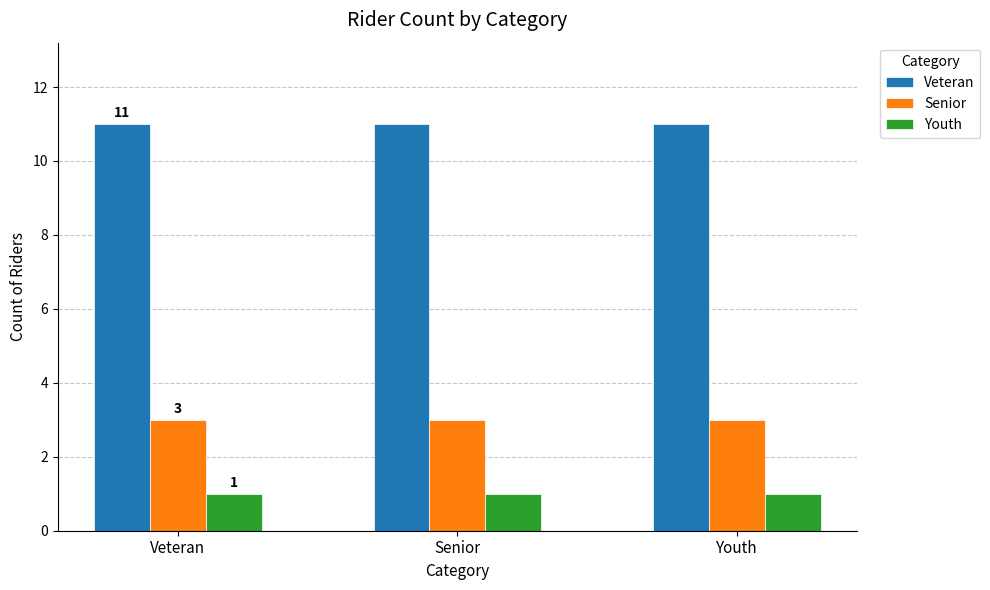

What is the difference between the highest and lowest values at Senior?

10